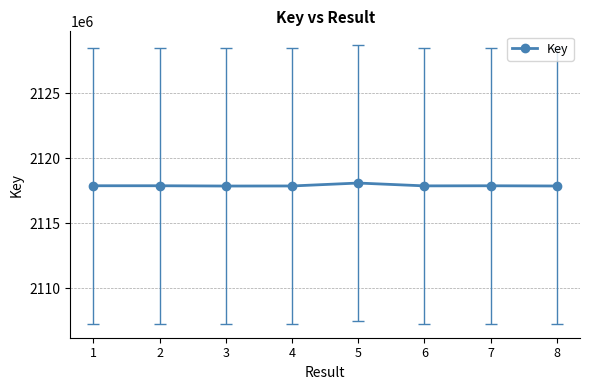

What is the maximum value shown in the chart?

2118086042